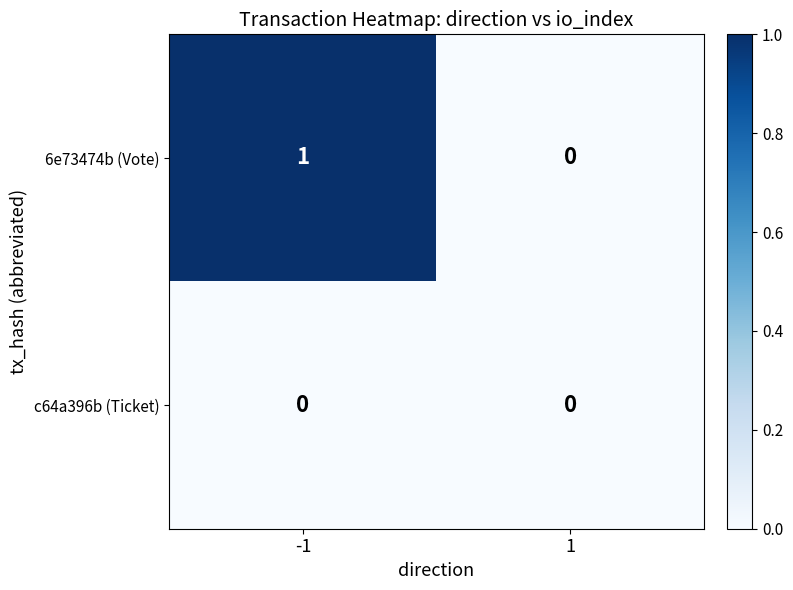

Rank the series at -1 from highest to lowest value.

6e73474b (Vote), c64a396b (Ticket)